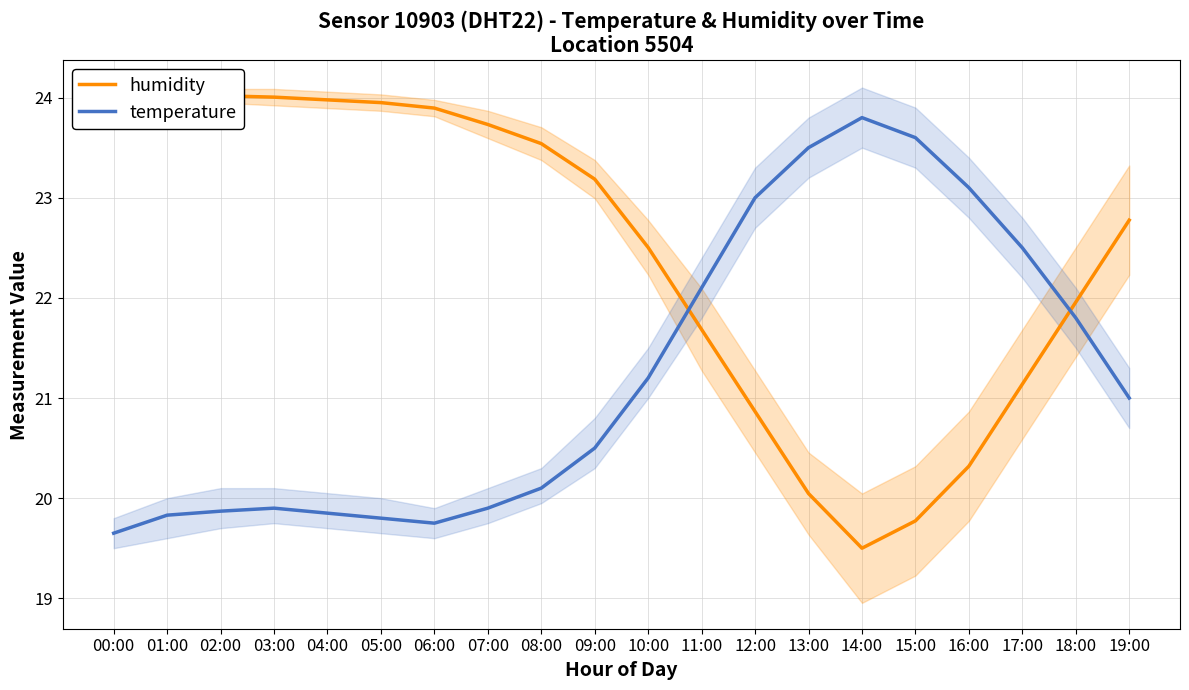

What are all the series names shown in the legend?

humidity, temperature